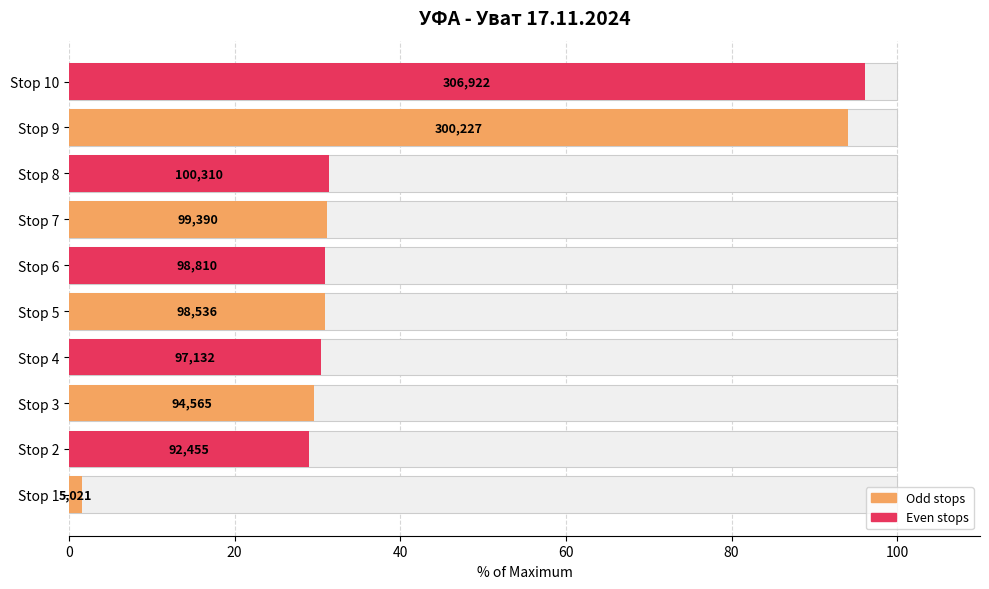

What is the change in value from Stop 3 to Stop 9?

+64.4